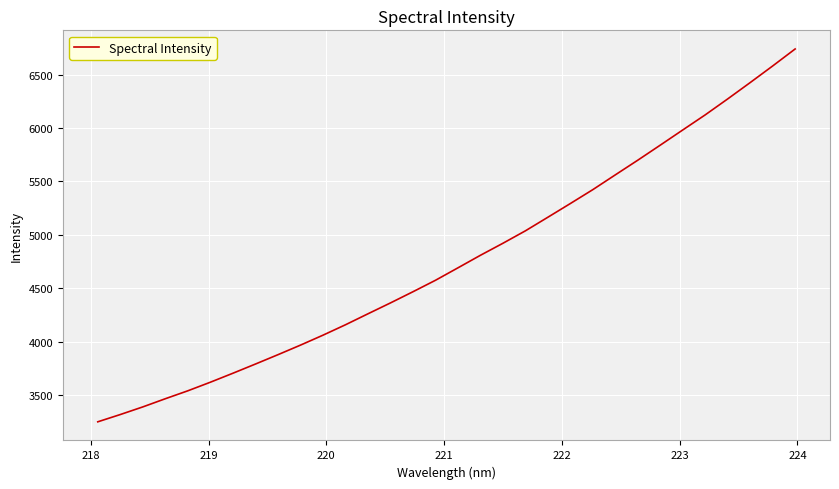

What is the greatest value displayed?

6739.6